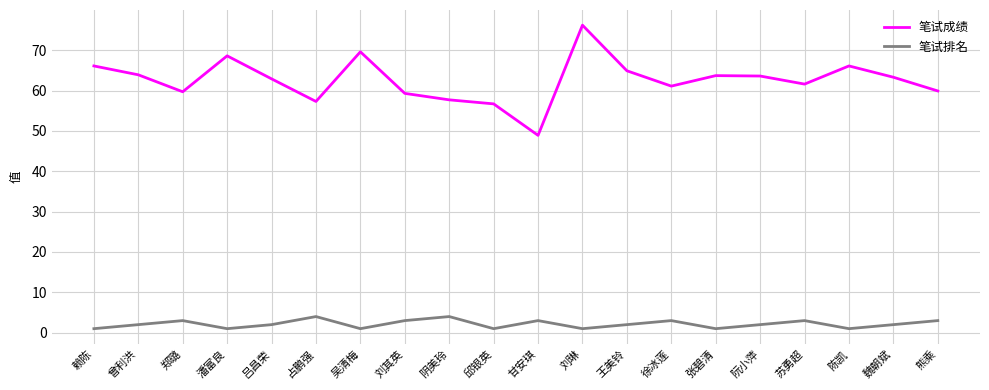

True or false: 笔试成绩 and 笔试排名 intersect in this chart.

False